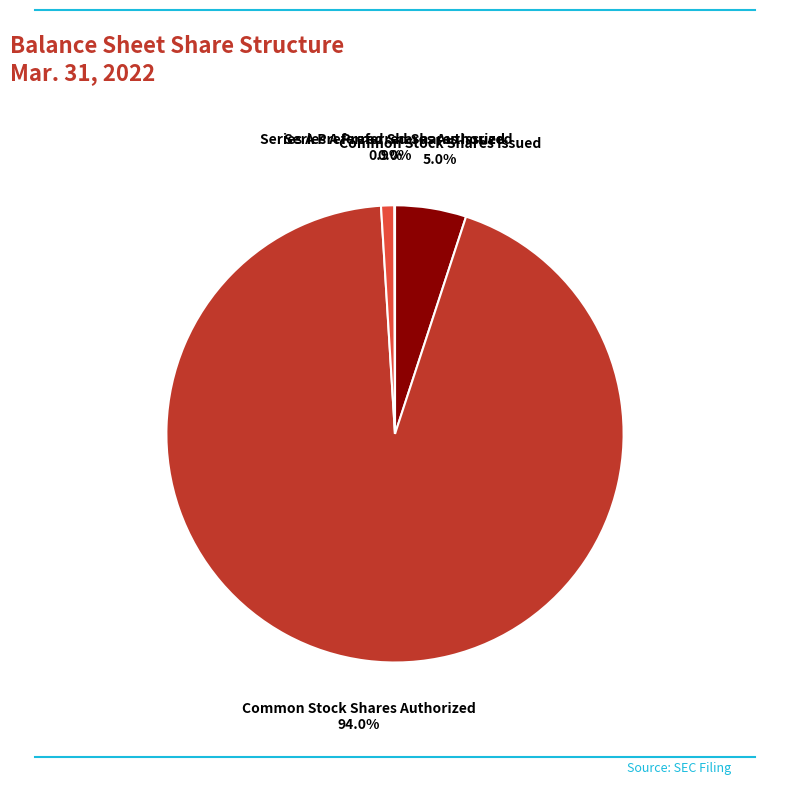

Which slice is the largest?

Common Stock Shares Authorized